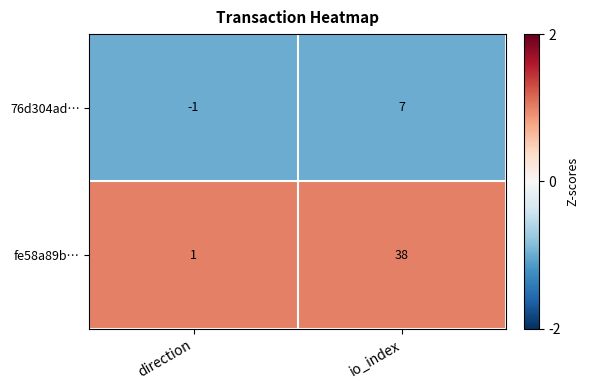

The value of fe58a89b… at io_index is 38. True or false?

True